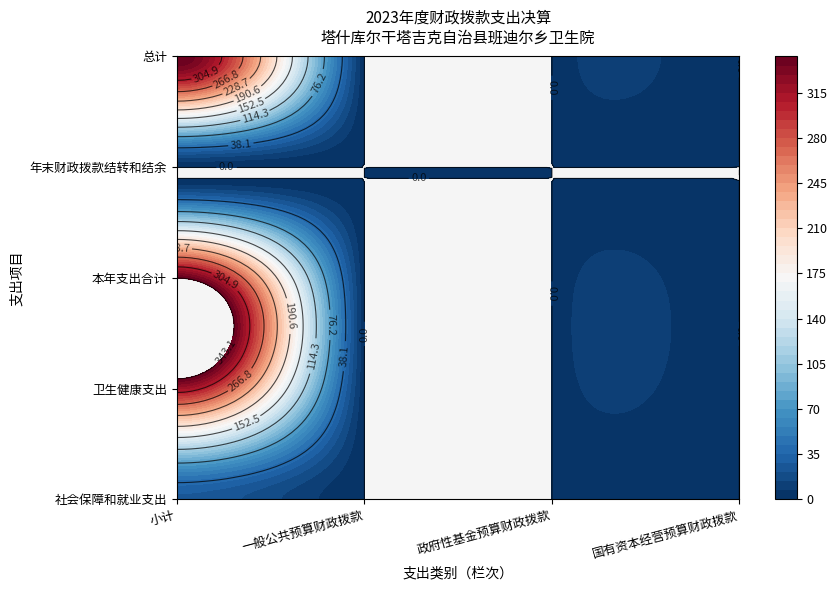

What is the difference between the 卫生健康支出 values at 小计 and 一般公共预算财政拨款?

316.6